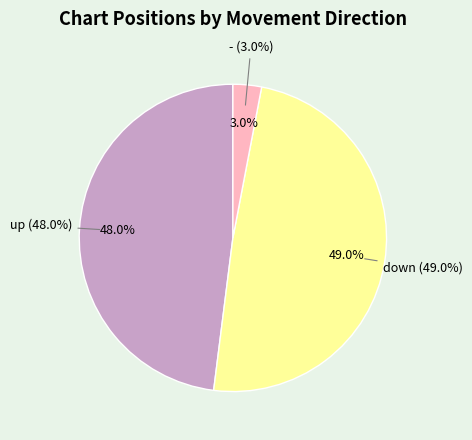

Count the number of slices in the pie.

3